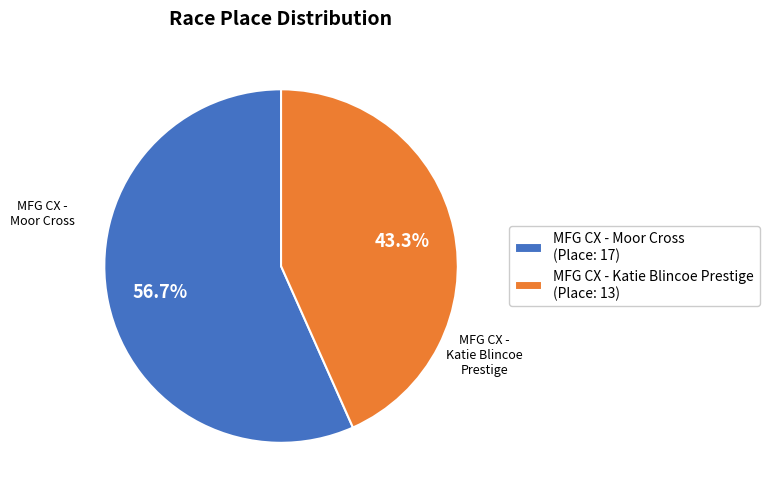

Rank the categories by value from lowest to highest.

MFG CX - Katie Blincoe Prestige, MFG CX - Moor Cross